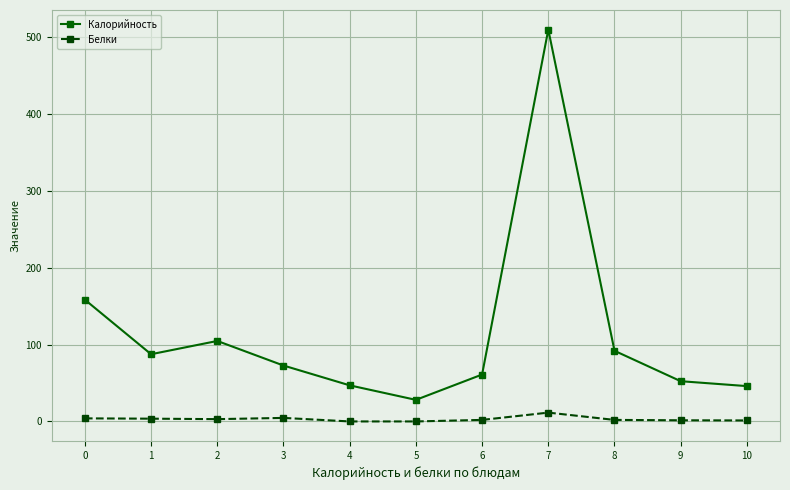

List the series in order of their overall mean, lowest first.

Белки, Калорийность